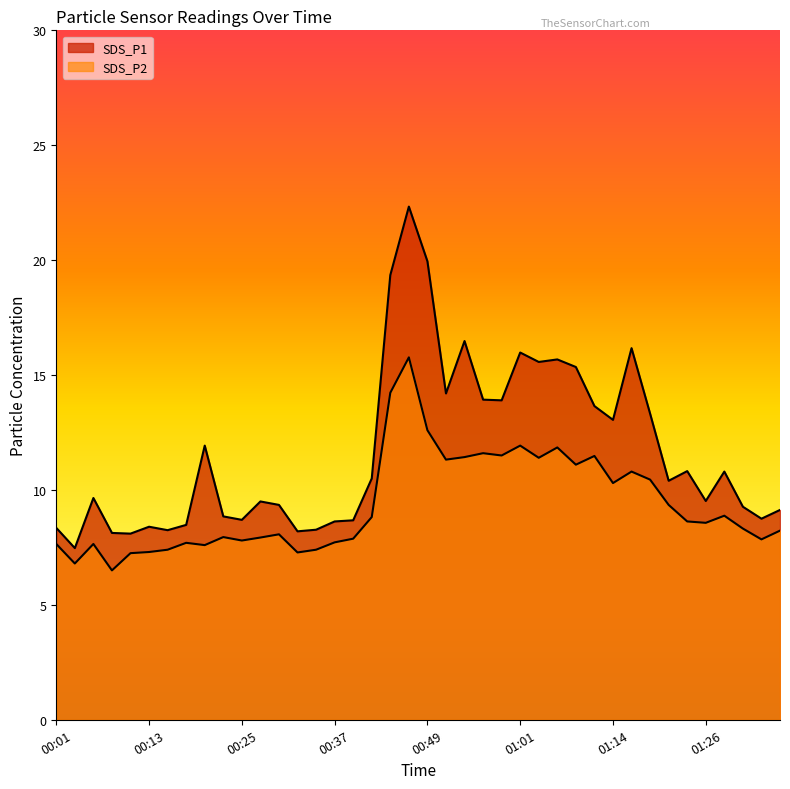

What is the sum of the SDS_P1 values at 00:01 and 00:37?

17.0